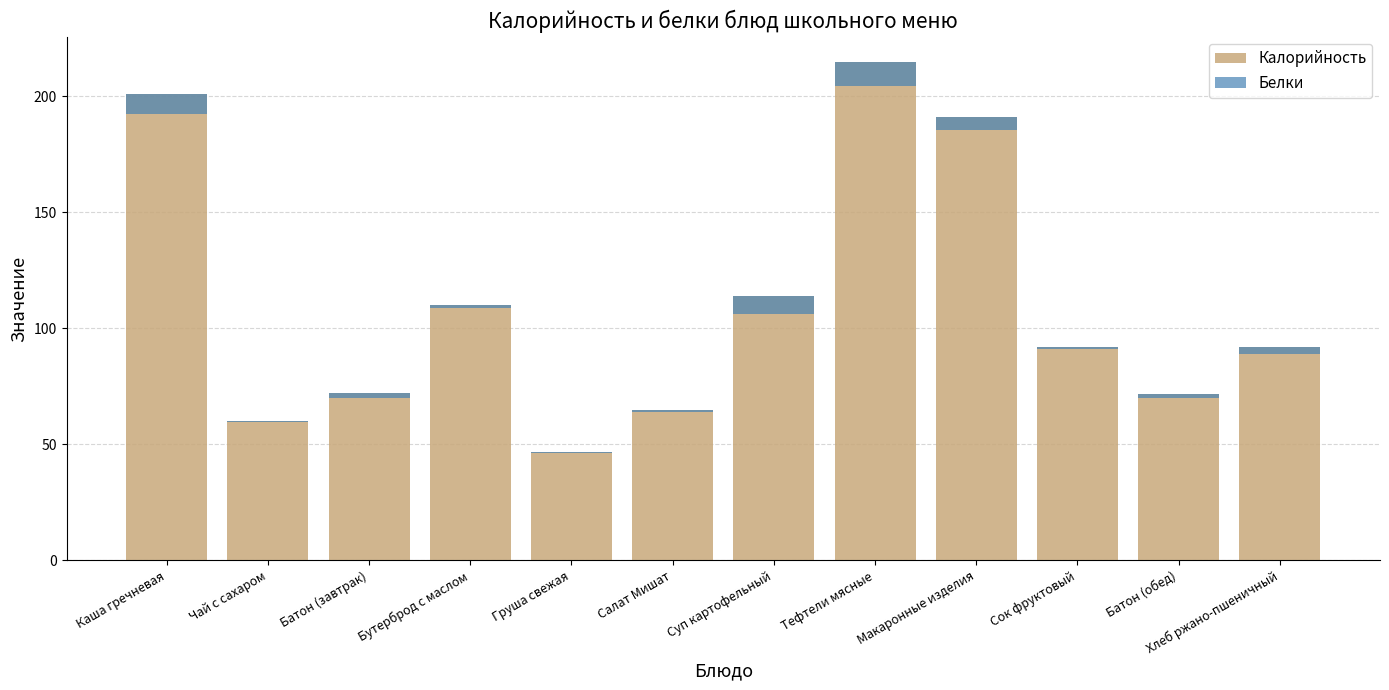

How many data points in Калорийность are above 92?

5